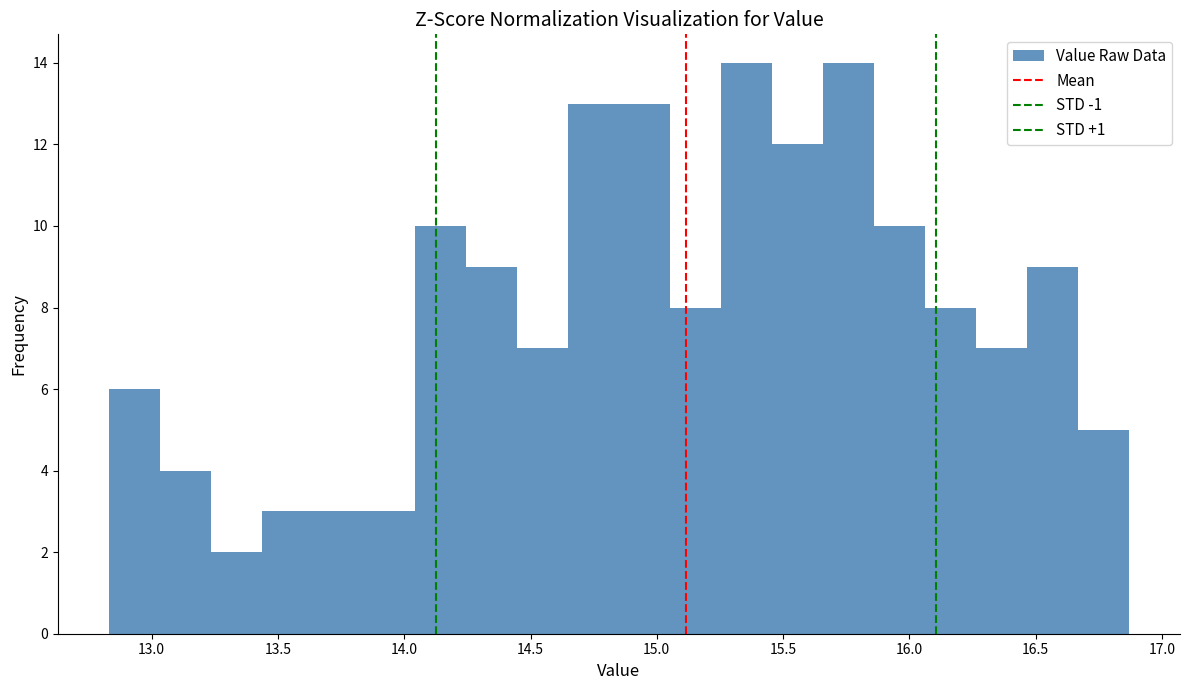

Reading left to right, list every bar in this chart as the range it spans on the x-axis followed by its height. Neither the bar edges nor the heights are printed on the chart, so give them approximately, as read against the axes.

12.85 to 13.05: 6
13.05 to 13.25: 4
13.25 to 13.45: 2
13.45 to 13.65: 3
13.65 to 13.85: 3
13.85 to 14.05: 3
14.05 to 14.25: 10
14.25 to 14.45: 9
14.45 to 14.65: 7
14.65 to 14.85: 13
14.85 to 15.05: 13
15.05 to 15.25: 8
15.25 to 15.45: 14
15.45 to 15.65: 12
15.65 to 15.85: 14
15.85 to 16.05: 10
16.05 to 16.25: 8
16.25 to 16.45: 7
16.45 to 16.65: 9
16.65 to 16.85: 5